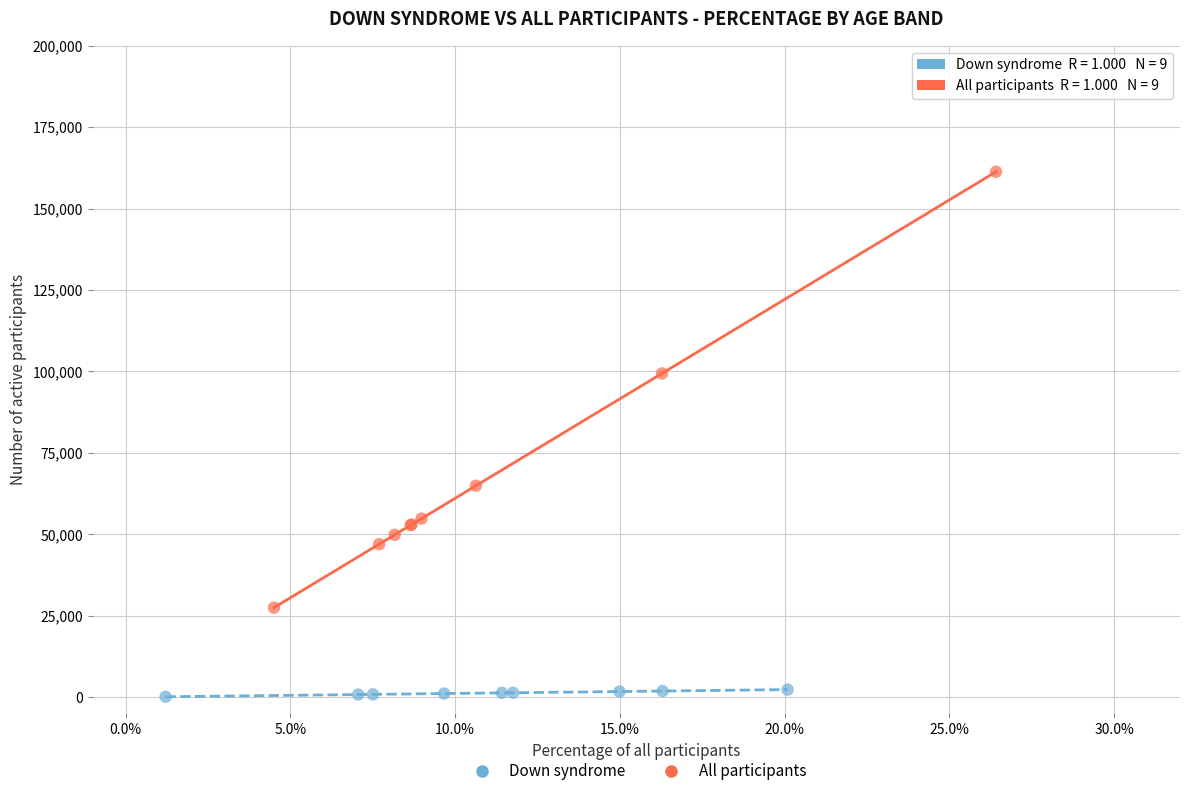

Which series contains the lowest Y value?

Down syndrome